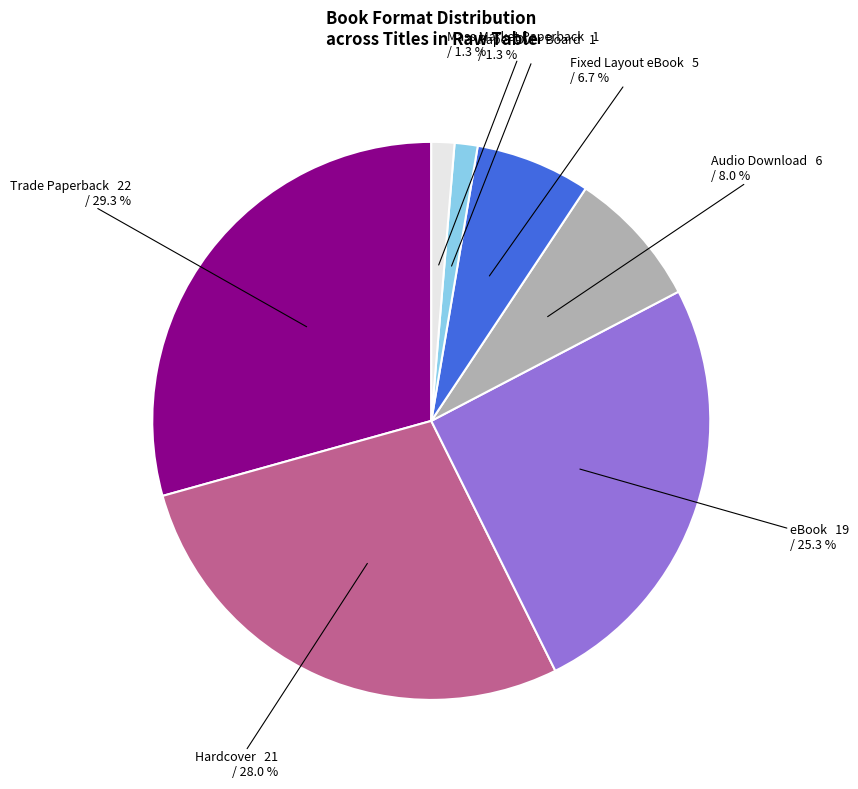

Is there any slice that represents more than half of the pie?

No